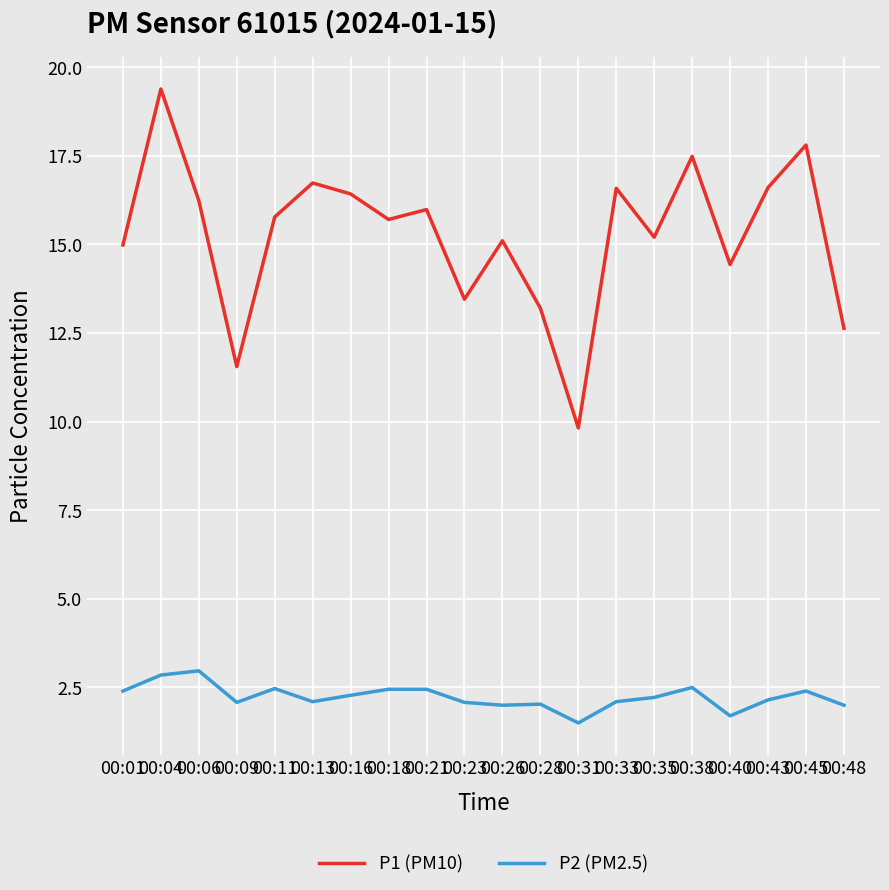

True or false: P2 (PM2.5) and P1 (PM10) intersect in this chart.

False